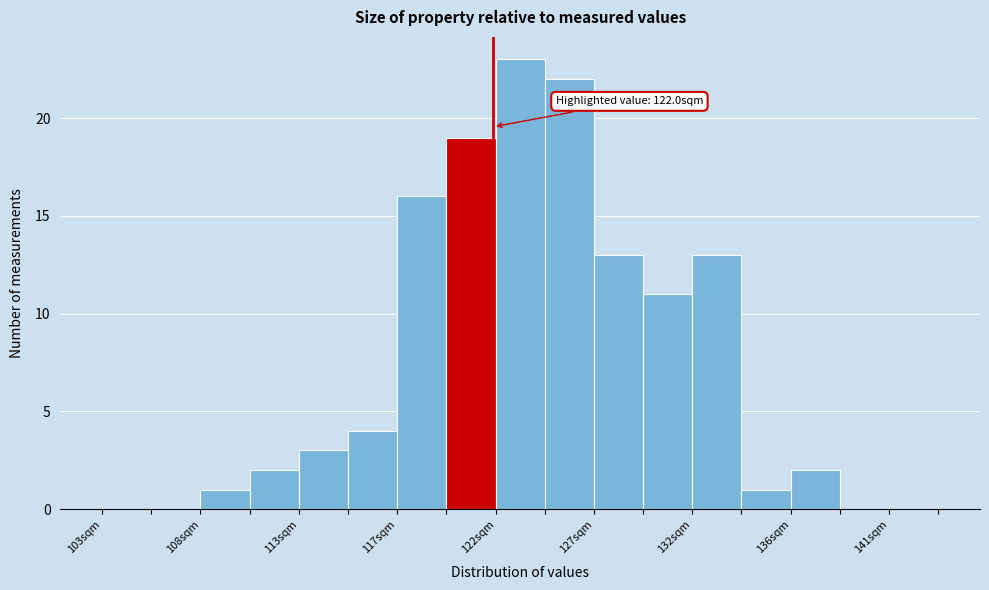

Over which range of the x-axis is the bar tallest?

122.0 to 124.5